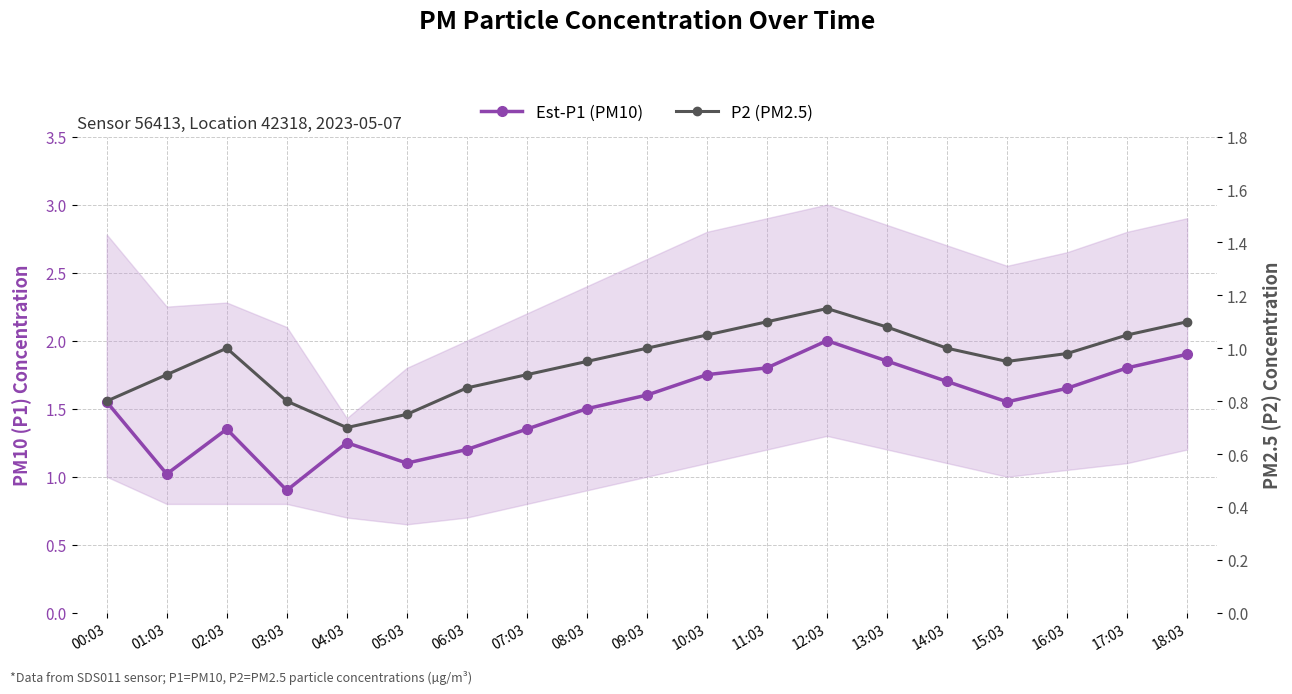

What is the spread (max minus min) of values at 04:03?

0.6